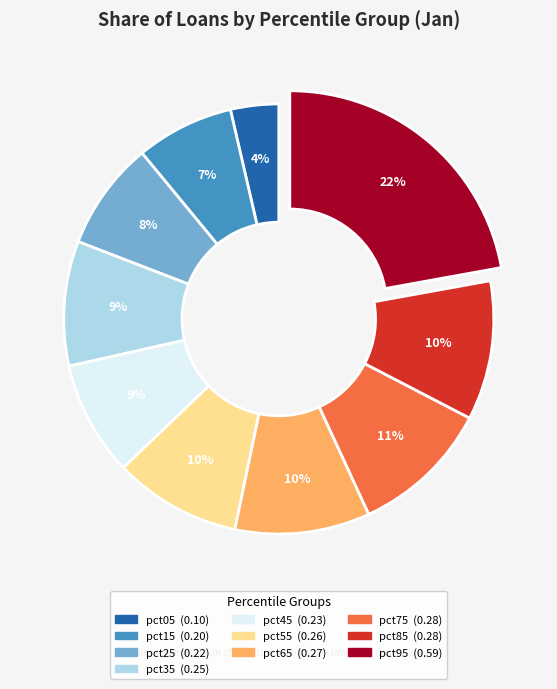

To the nearest percent, what is the average slice percentage?

10%